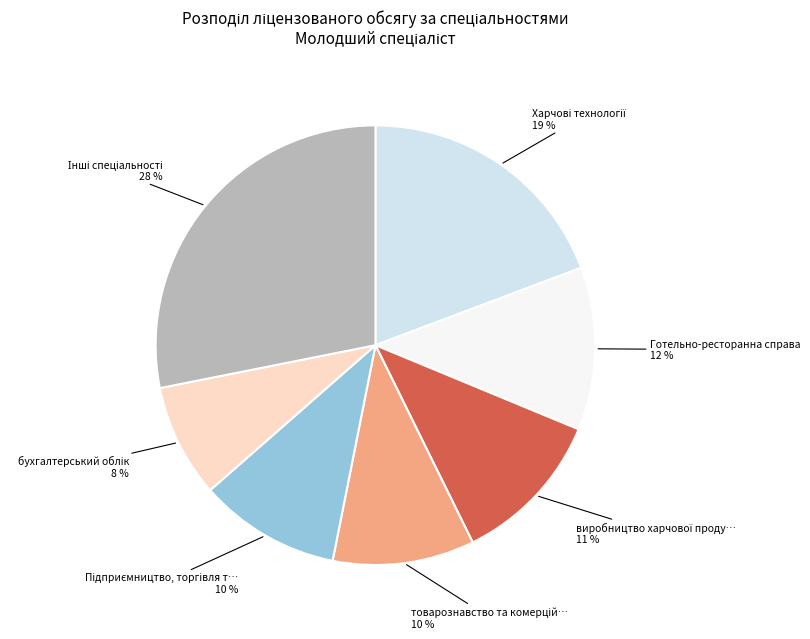

Is there a majority slice in this chart?

No